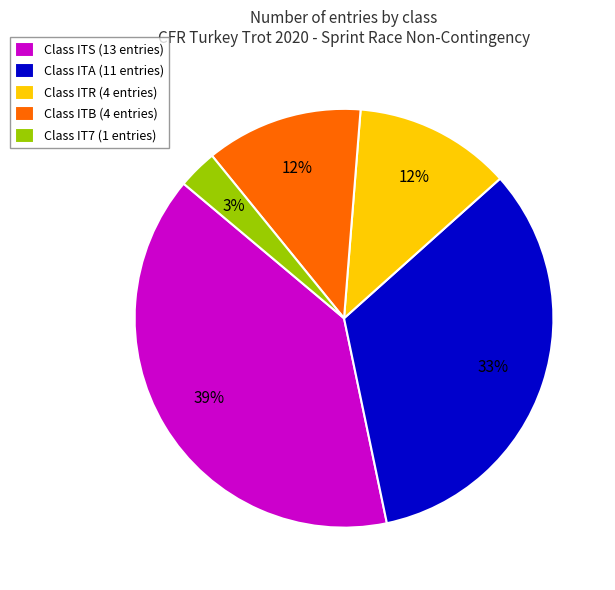

Which slice is the largest?

Class ITS (13 entries)